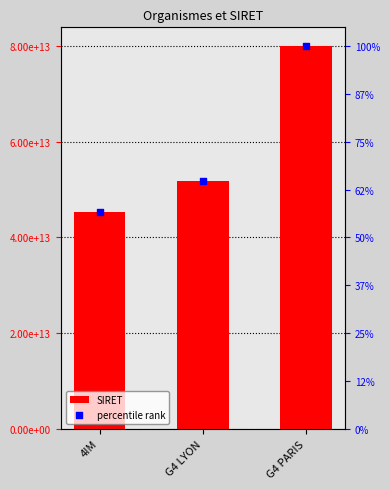

Which series has the widest spread of Y values?

SIRET